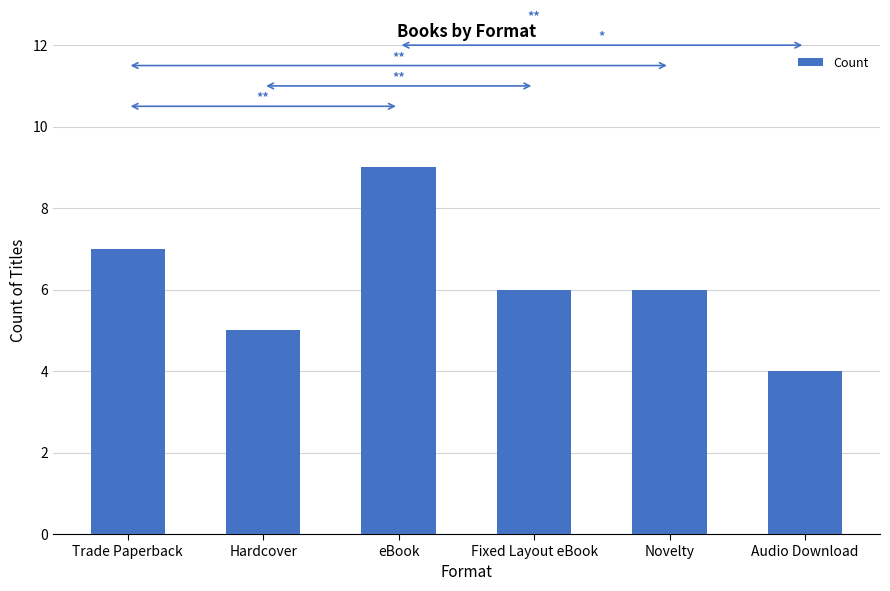

Where does the data first go above 6?

Trade Paperback